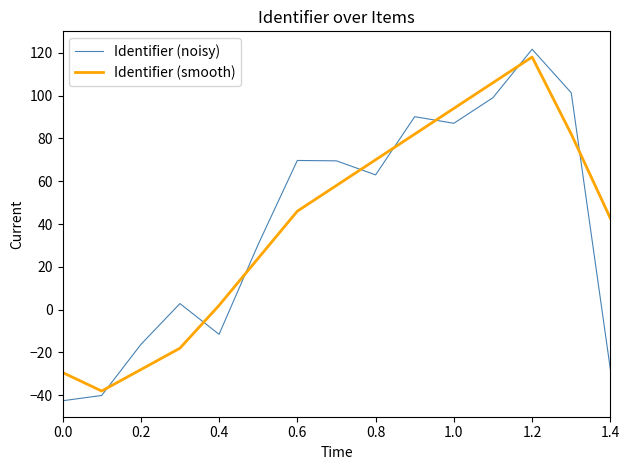

Which series has the widest spread of values?

Identifier (noisy)